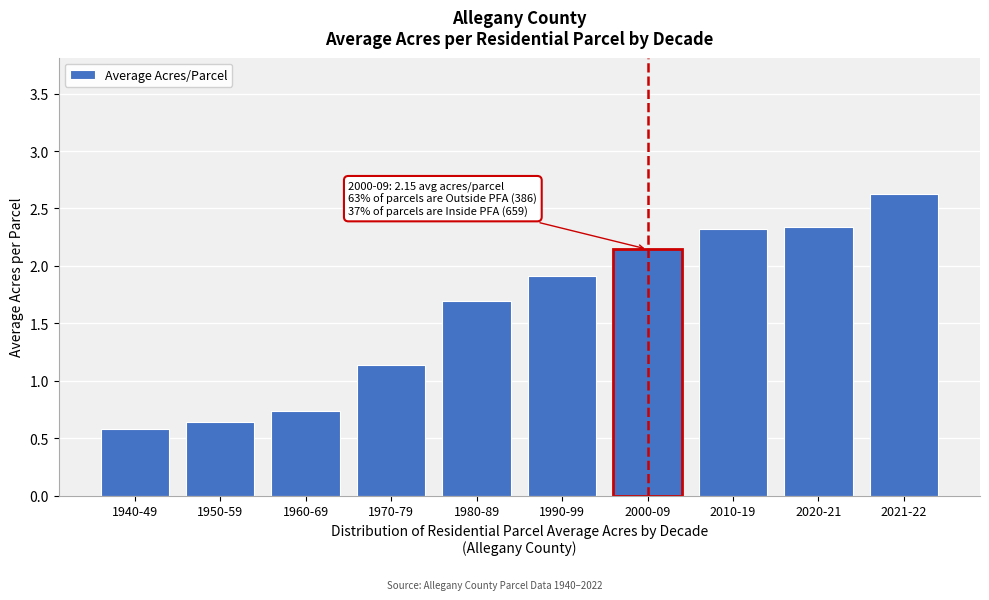

What position from the left is 1970-79?

4